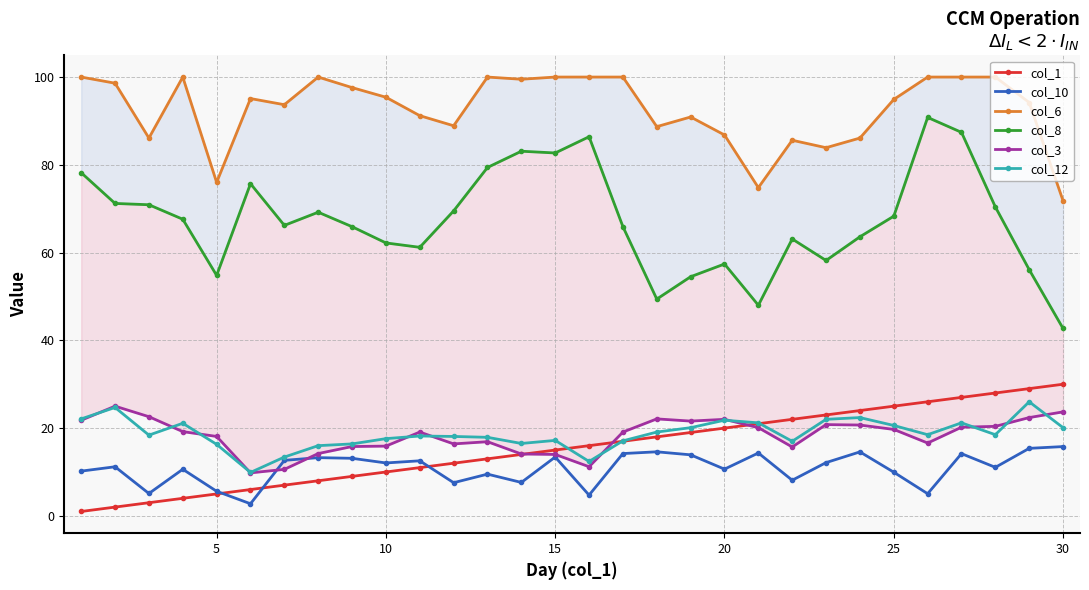

True or false: col_8 and col_12 cross at least once.

False